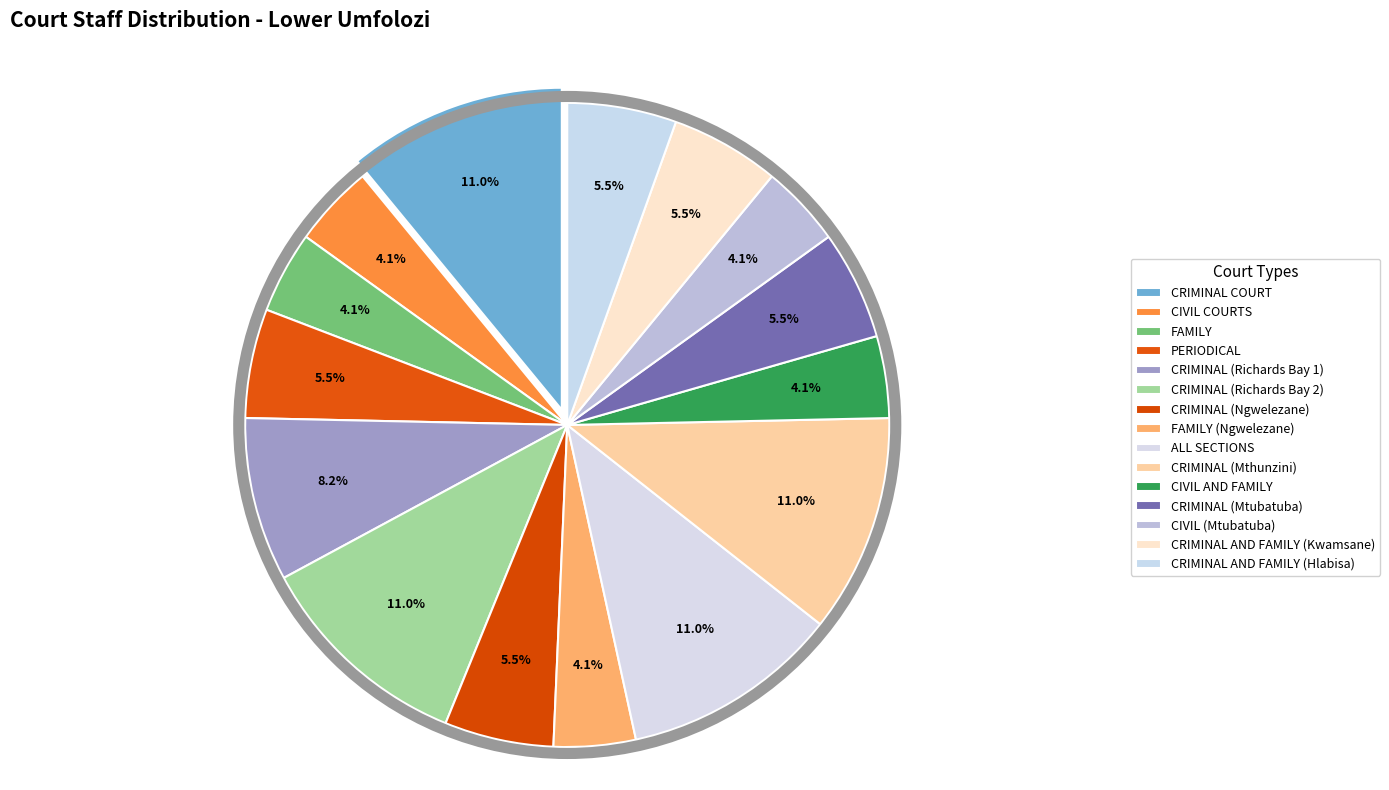

To the nearest percent, what is the difference between the largest and smallest slice percentages?

7%